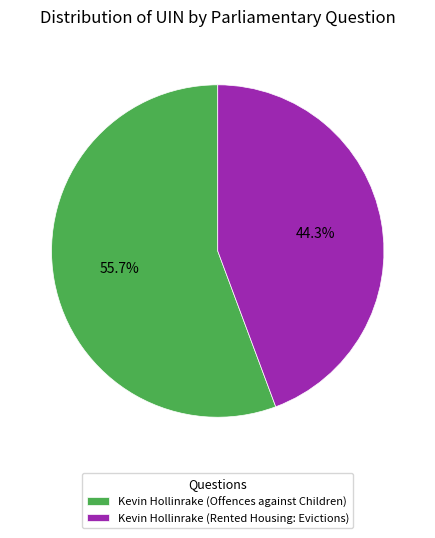

To the nearest percent, what percentage of the pie is Kevin Hollinrake (Rented Housing: Evictions)?

44%